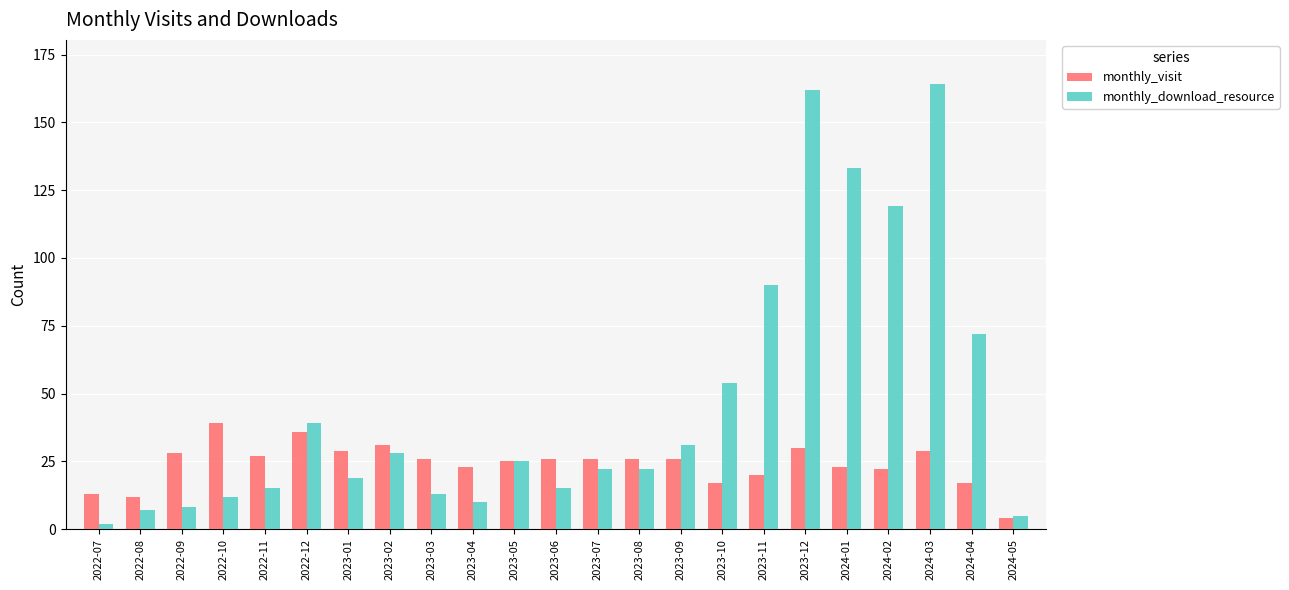

Reading left to right, what are all the values shown in this chart?

monthly_visit: 2022-07=13	2022-08=12	2022-09=28	2022-10=39	2022-11=27	2022-12=36	2023-01=29	2023-02=31	2023-03=26	2023-04=23	2023-05=25	2023-06=26	2023-07=26	2023-08=26	2023-09=26	2023-10=17	2023-11=20	2023-12=30	2024-01=23	2024-02=22	2024-03=29	2024-04=17	2024-05=4
monthly_download_resource: 2022-07=2	2022-08=7	2022-09=8	2022-10=12	2022-11=15	2022-12=39	2023-01=19	2023-02=28	2023-03=13	2023-04=10	2023-05=25	2023-06=15	2023-07=22	2023-08=22	2023-09=31	2023-10=54	2023-11=90	2023-12=162	2024-01=133	2024-02=119	2024-03=164	2024-04=72	2024-05=5